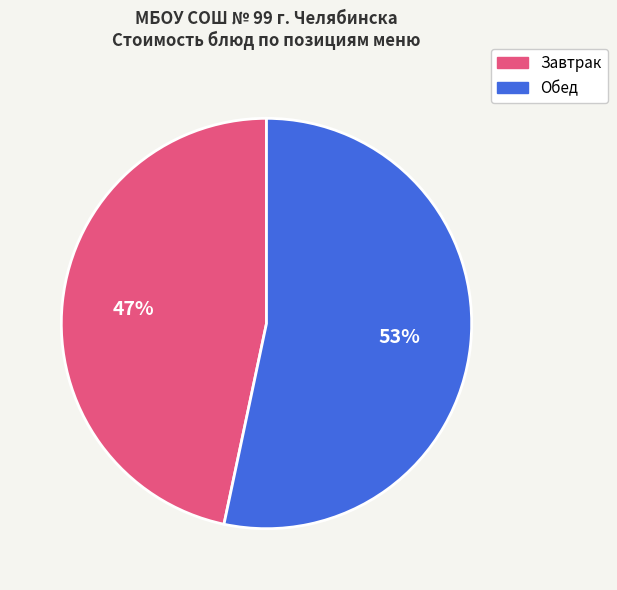

Is there a majority slice in this chart?

Yes